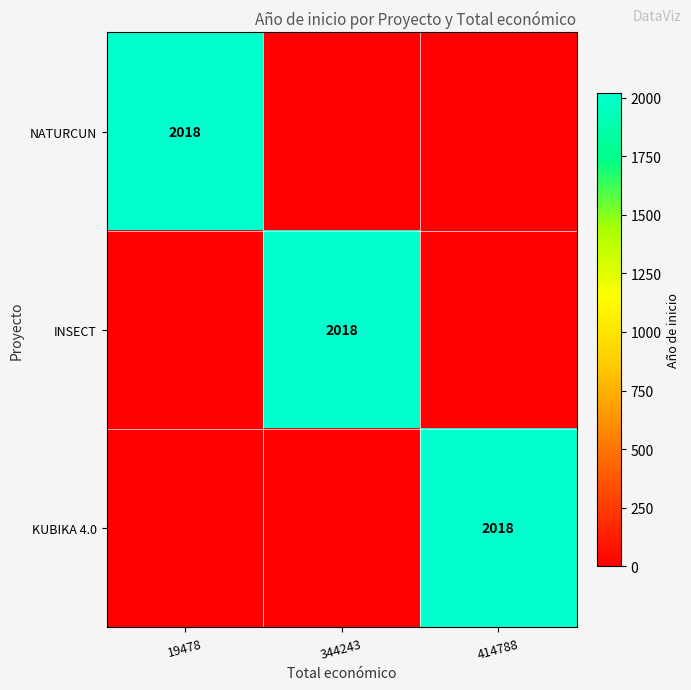

What is the total value across all series at 19478?

2018